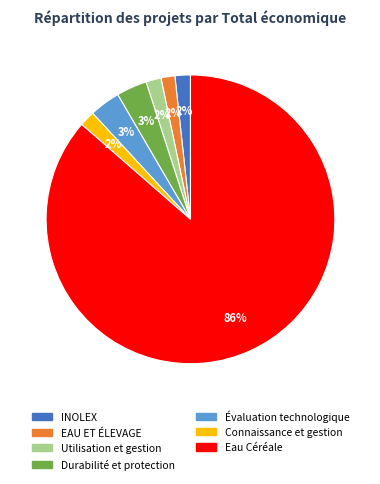

Which category accounts for the majority?

Eau Céréale